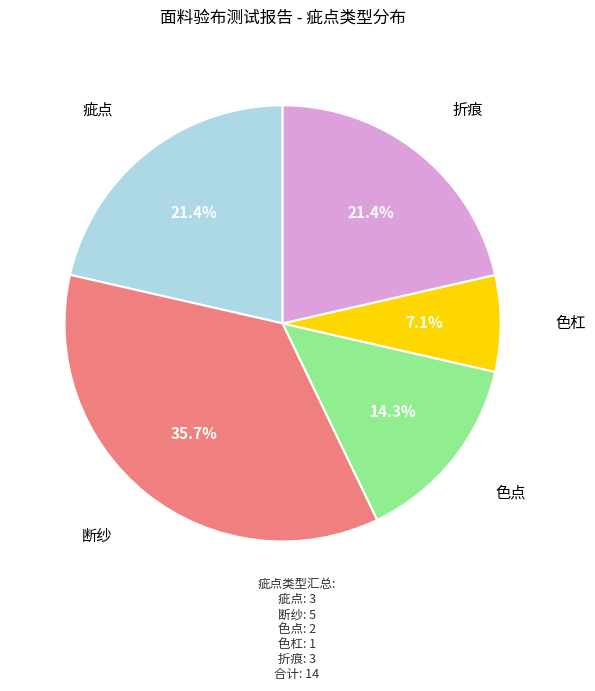

Is there any slice that represents more than half of the pie?

No